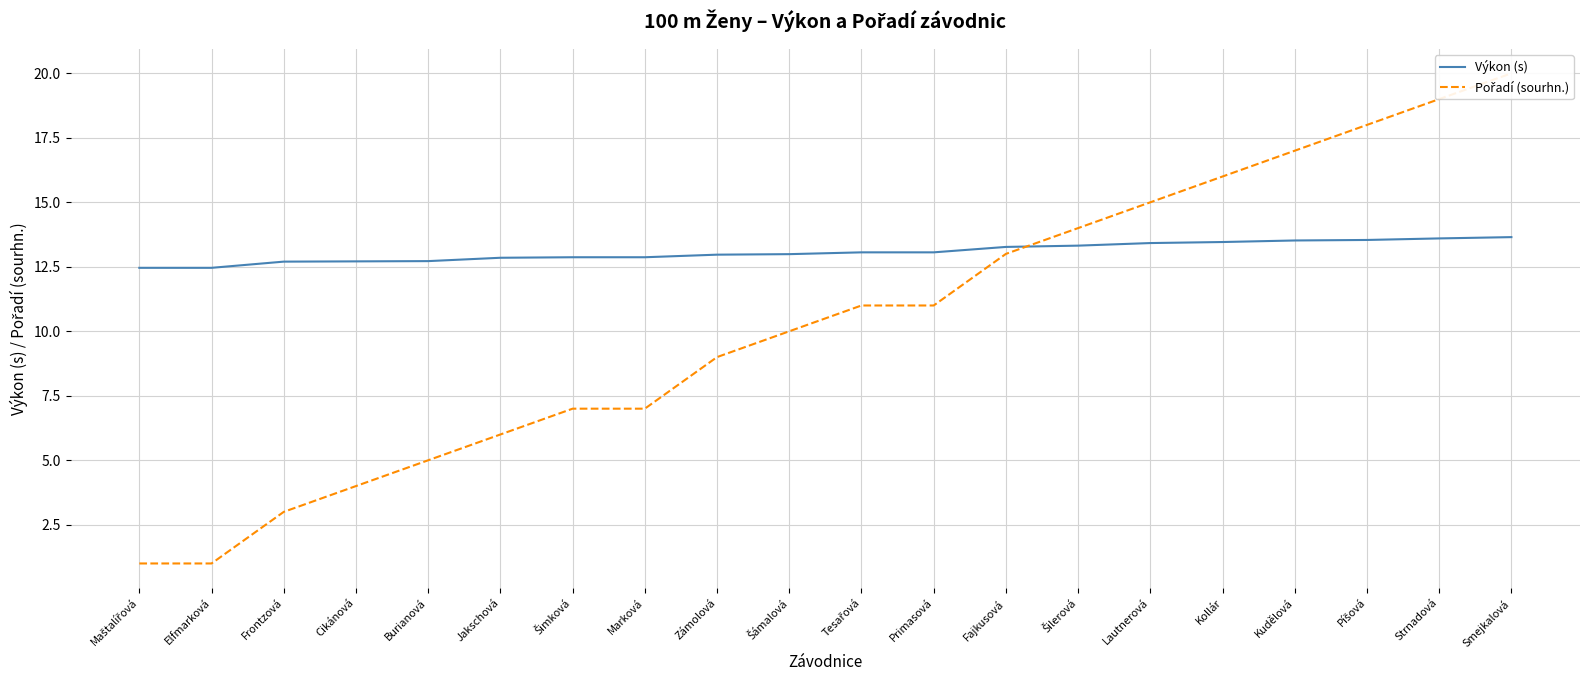

What is the label of the 12th point from the right?

Zámolová